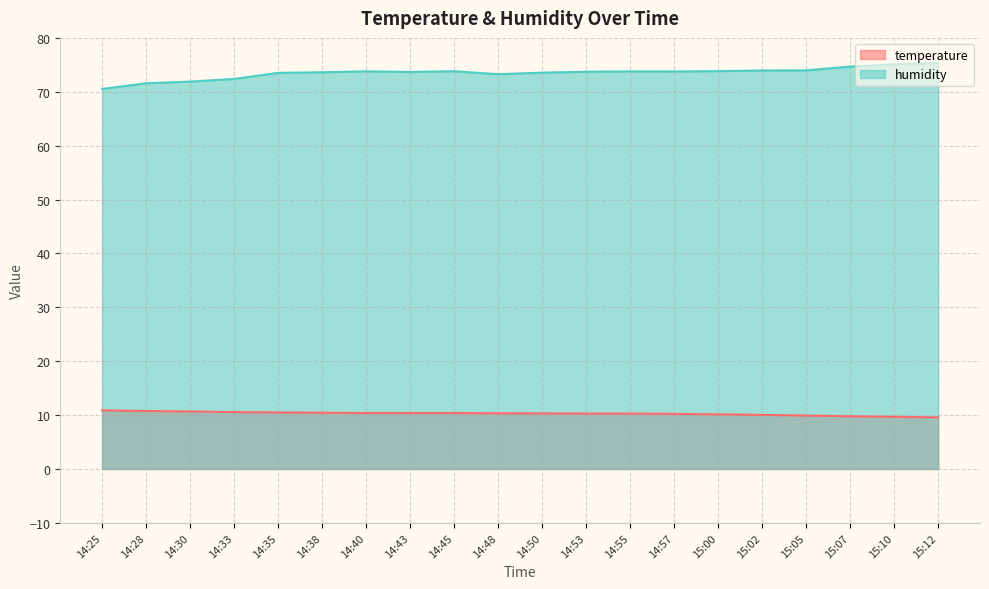

Between 14:43 and 15:10, which is larger?

14:43